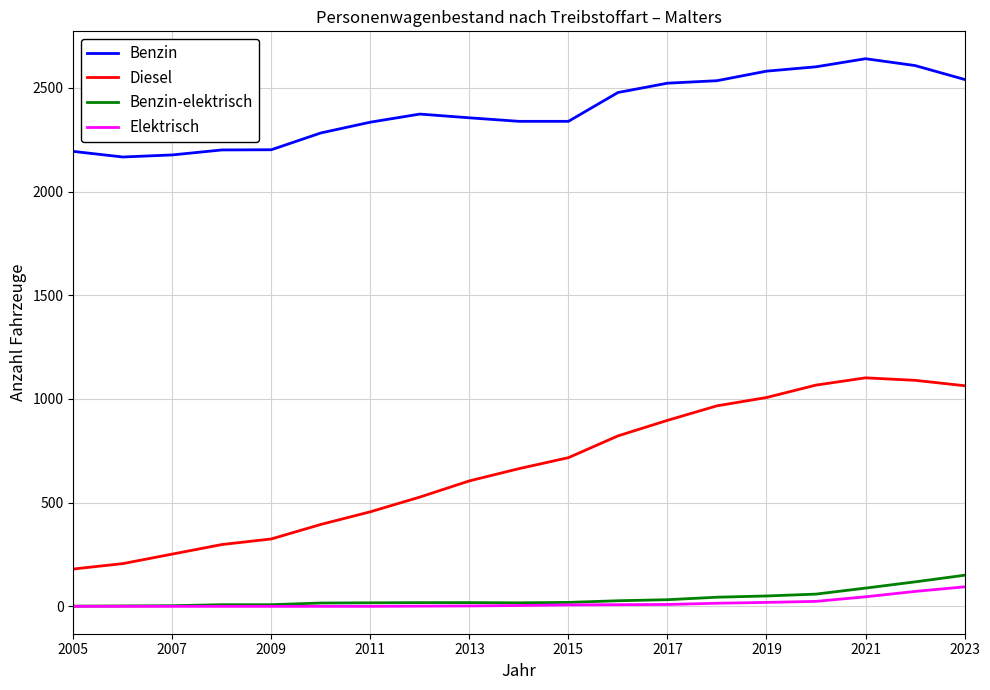

Which series has the largest range (max minus min)?

Diesel